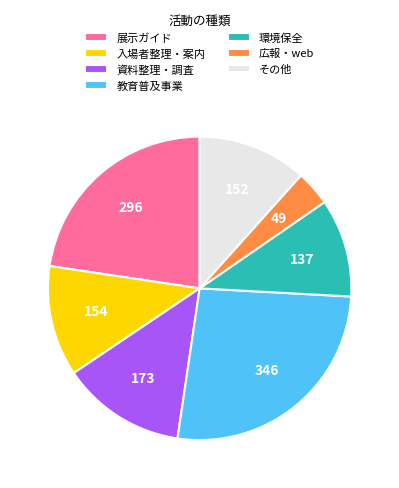

The 環境保全 slice represents 10% of the pie. True or false?

True